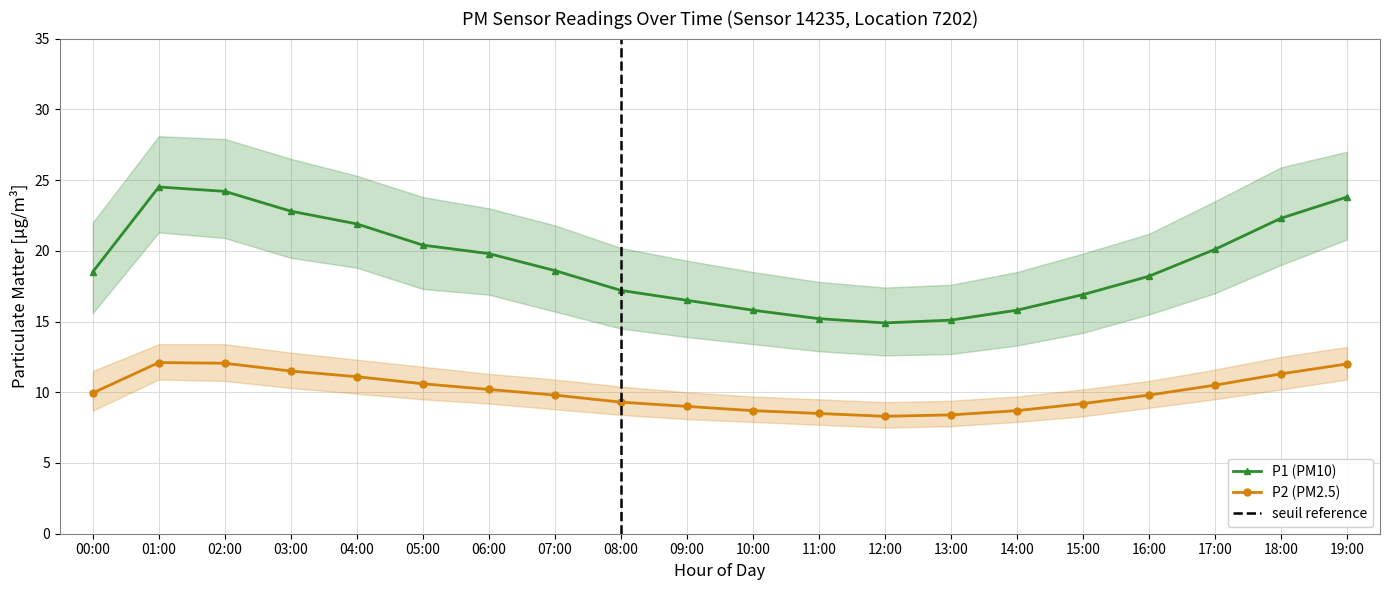

What is the label of the 2nd point from the left?

01:00